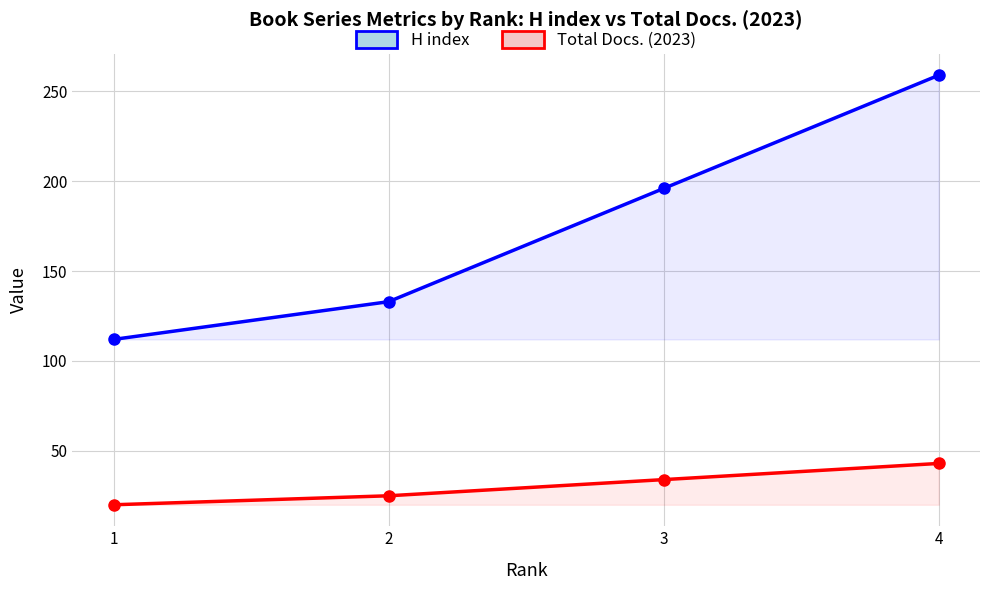

At which label does H index first exceed 196?

4